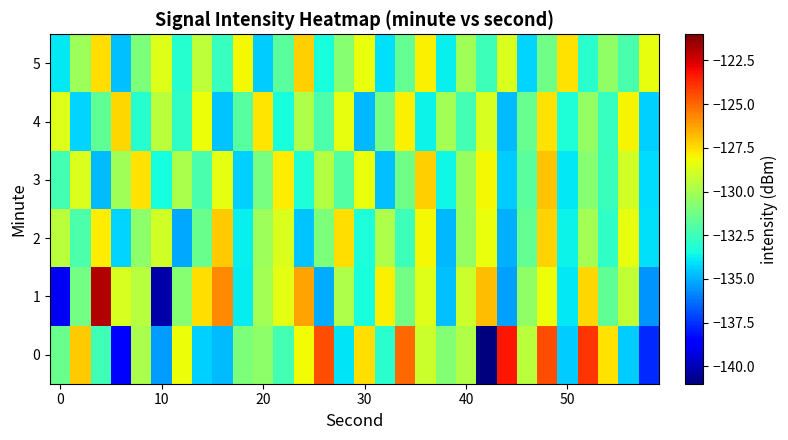

Which series has the largest range (max minus min)?

1